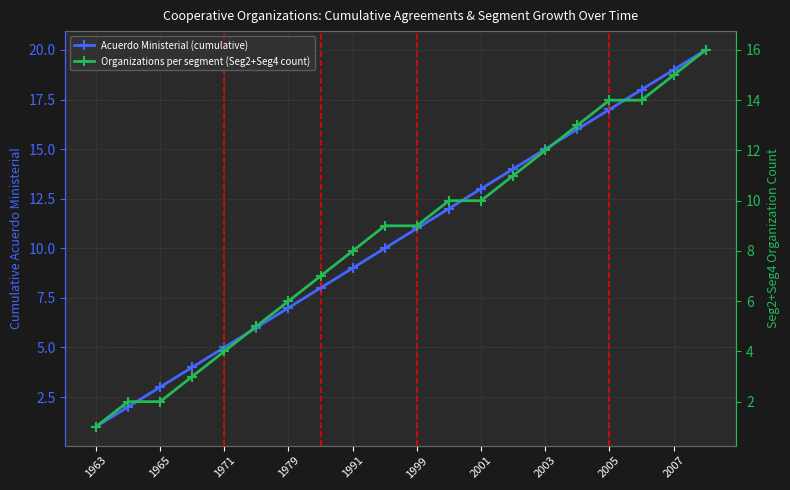

List the series in order of their peak value, highest first.

Acuerdo Ministerial (cumulative), Organizations per segment (Seg2+Seg4 count)